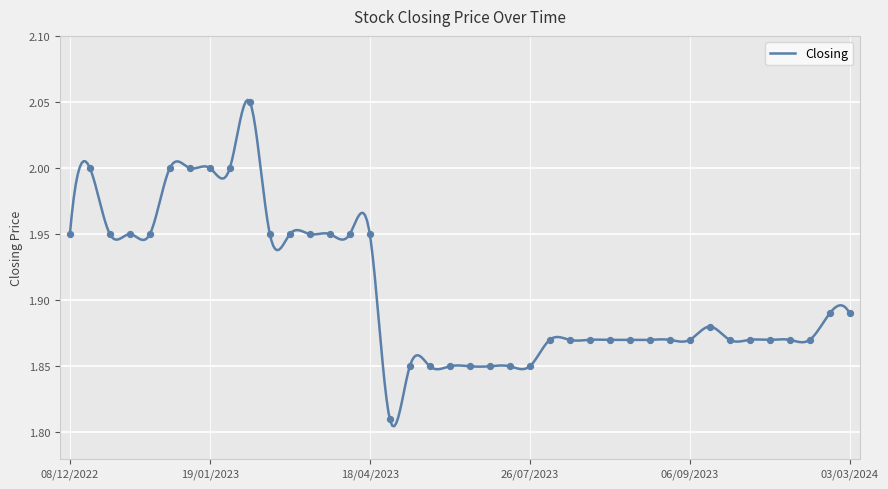

What is the ratio of the value at 06/09/2023 to the value at 09/02/2023?

1.0